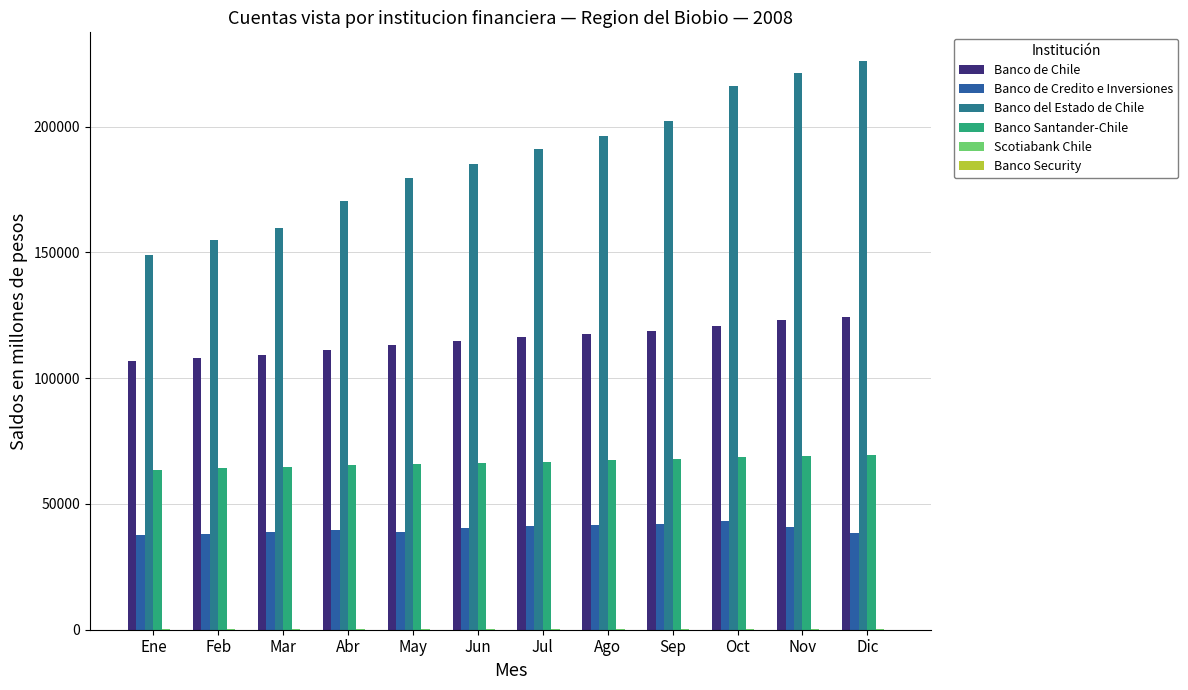

Are the bars horizontal?

No